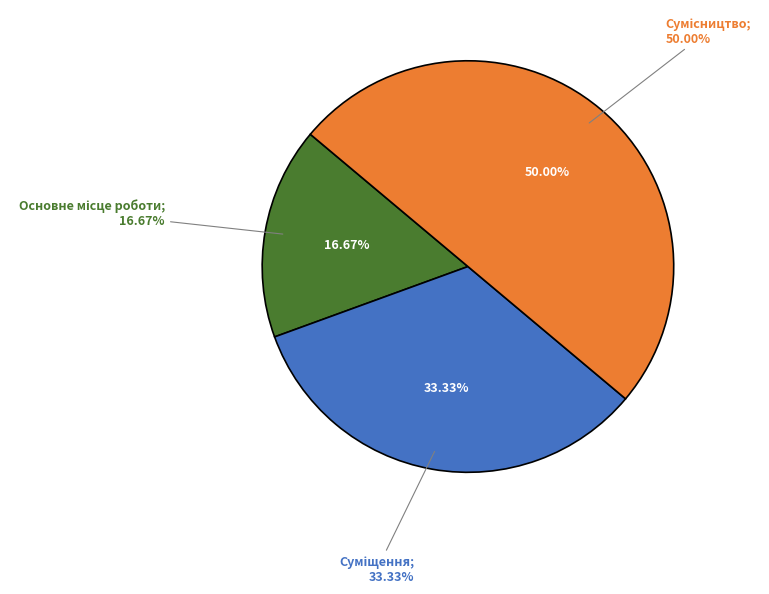

Is it true that Сумісництво is 64% of the pie?

False